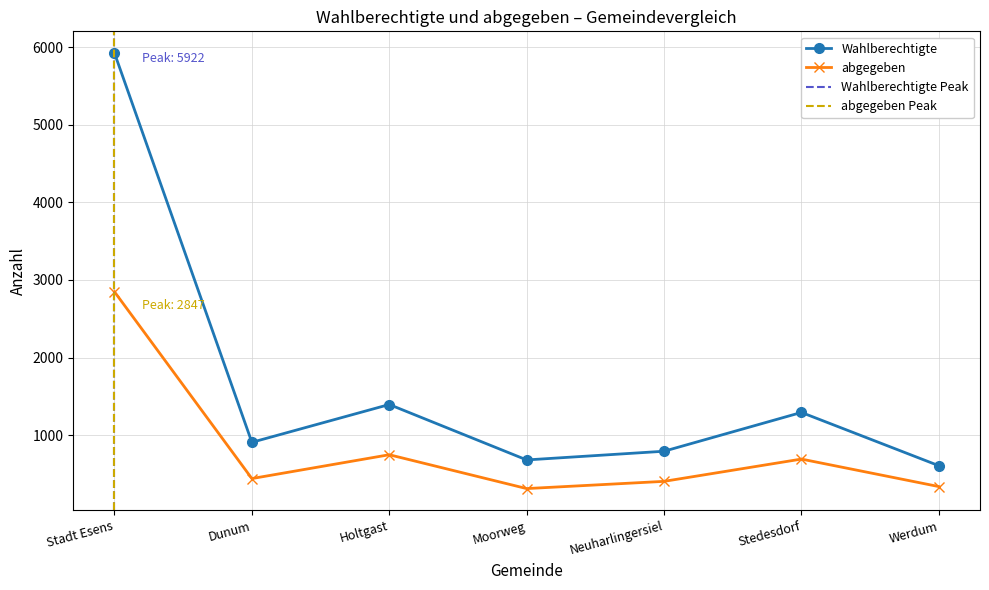

Is it true that Wahlberechtigte equals 681 at Moorweg?

True